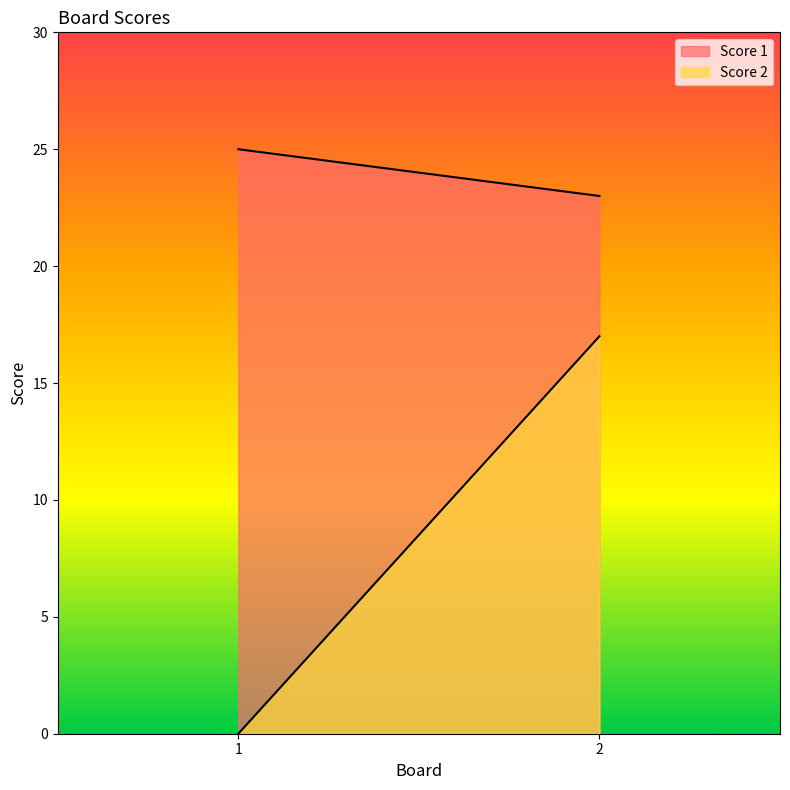

What is the difference between the maximum and minimum values in the Score 2 series?

17